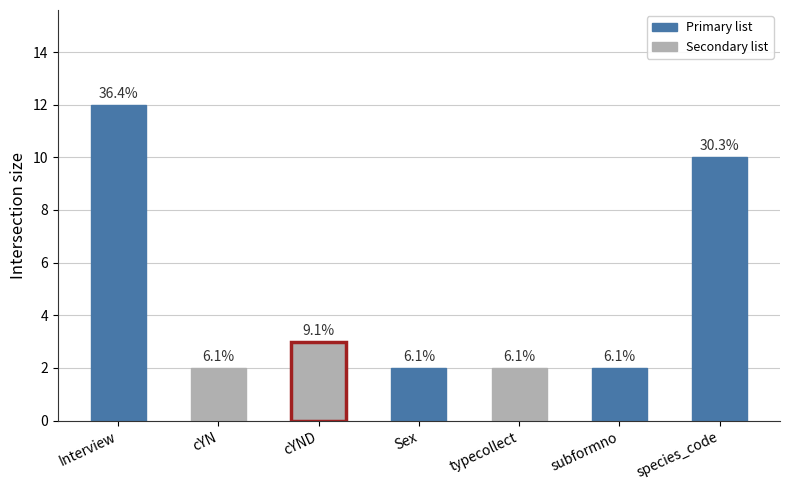

Does the chart contain any negative values?

No